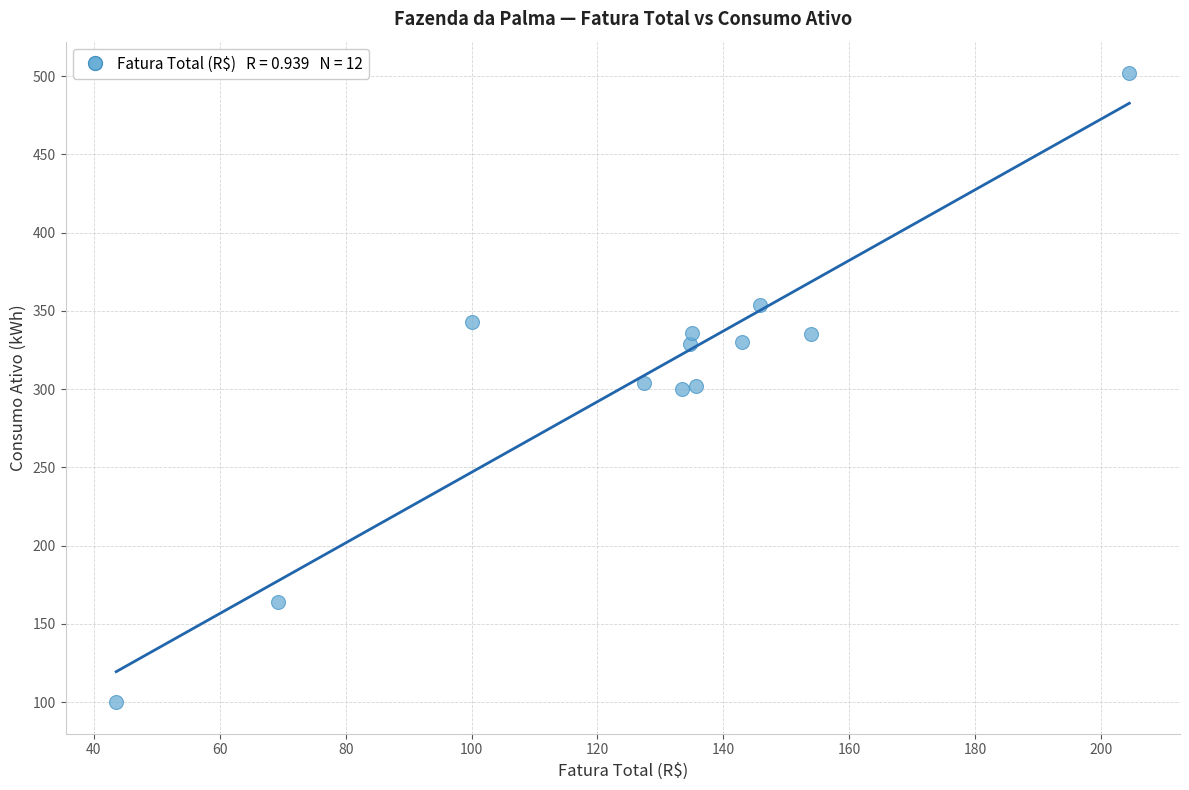

What is the average Y value?

308